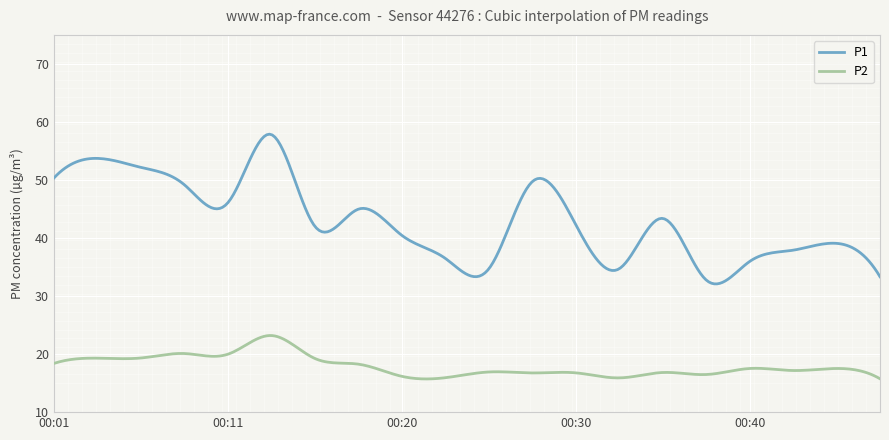

Which series has the widest spread of values?

P1